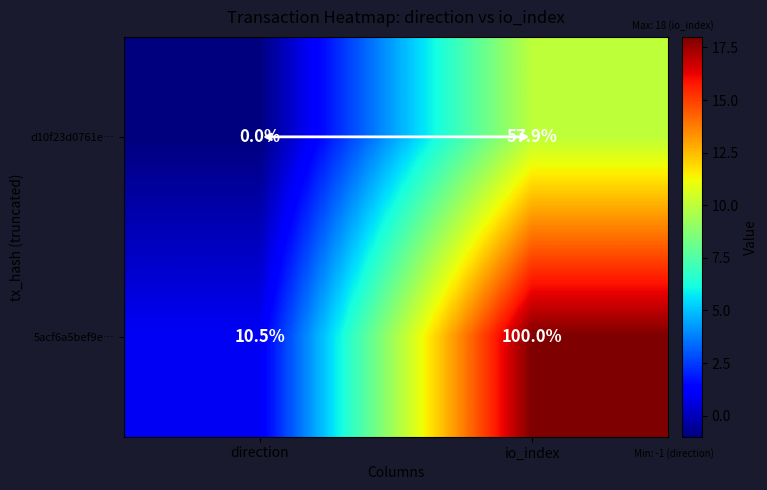

Which series has the largest total across all categories?

5acf6a5bef9e…